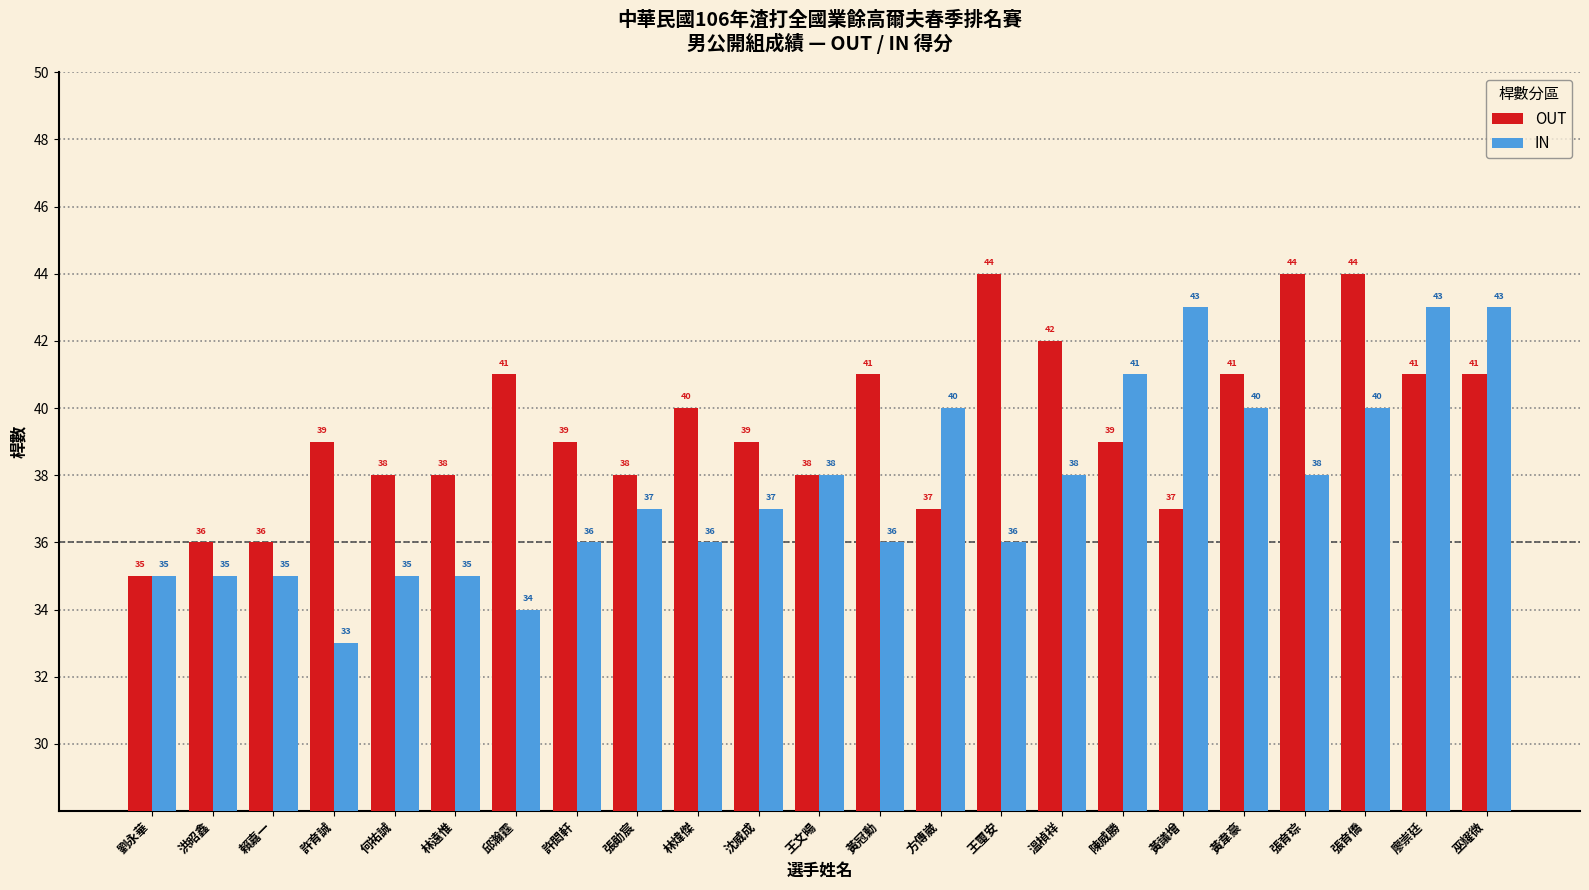

Between 黃韋豪 and 巫耀微, which series saw the biggest shift?

IN